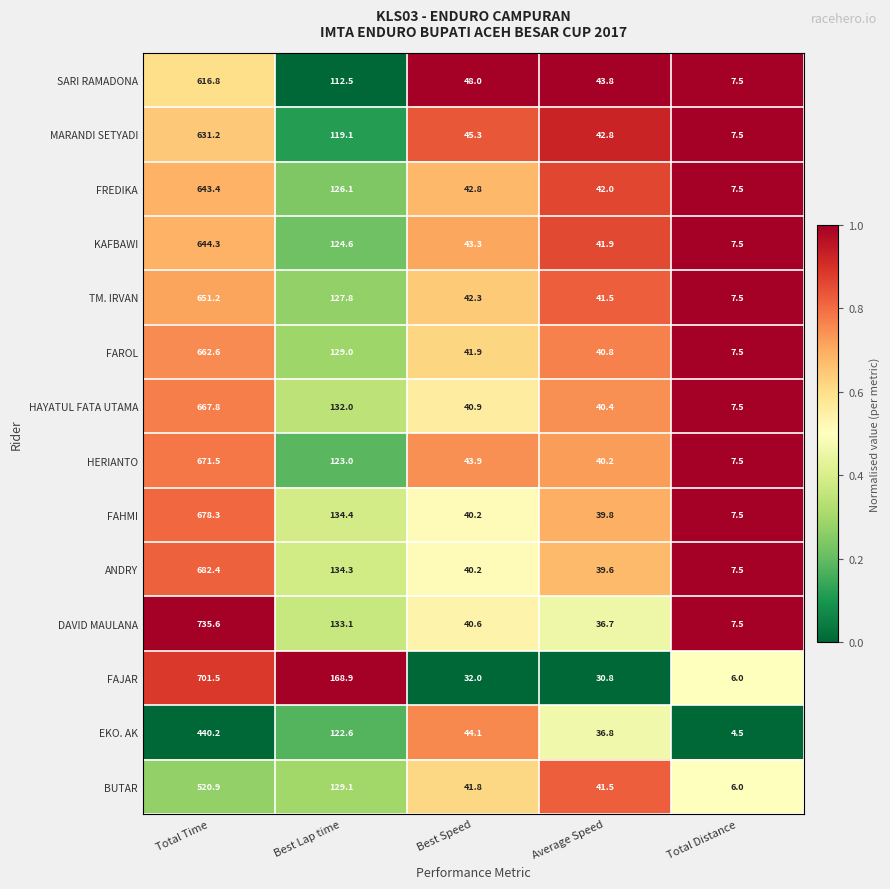

At which category is the sum across all series the highest?

Total Time